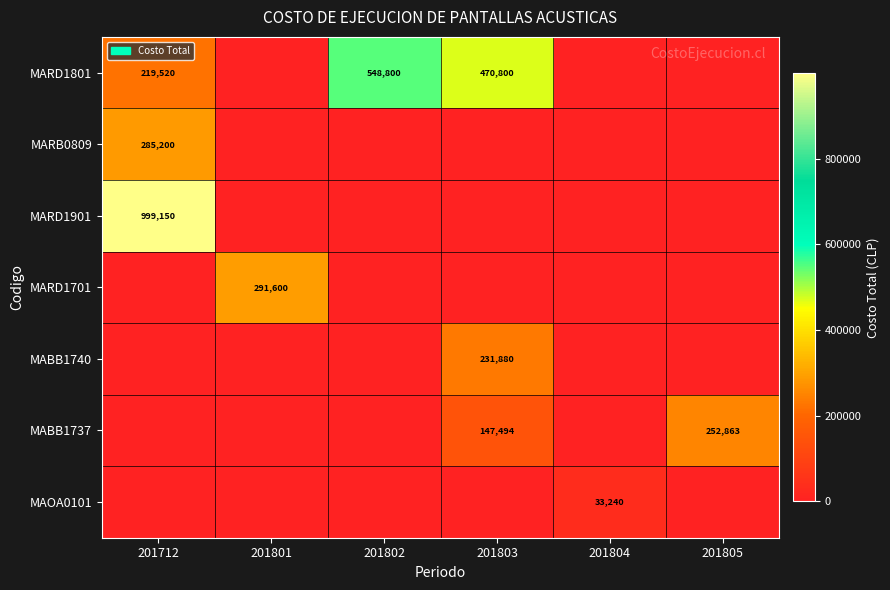

How many positive values does the MABB1740 series have?

1